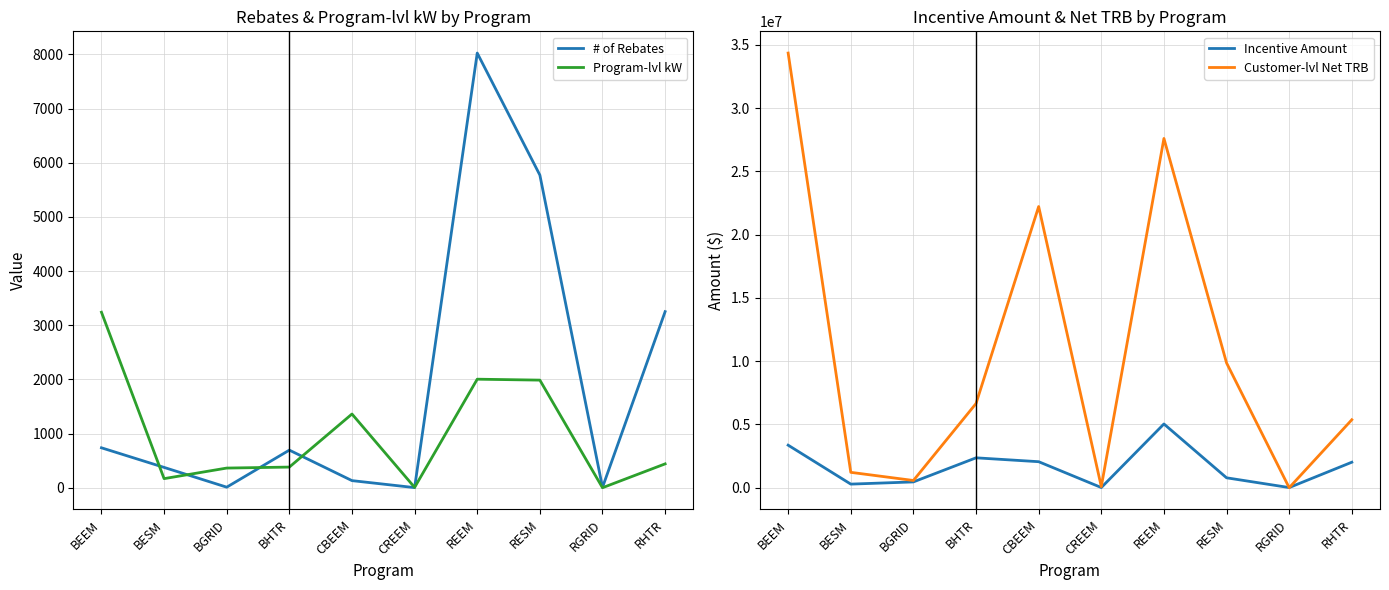

Rank the categories by Incentive Amount value from lowest to highest.

RGRID, CREEM, BESM, BGRID, RESM, RHTR, CBEEM, BHTR, BEEM, REEM